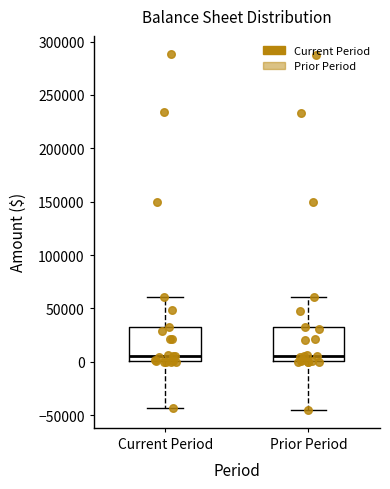

Reading left to right, read every box against the y-axis: the position of its median line, the range the box covers, and the ends of its whiskers. The values are not printed on the chart, so give them approximately, as read against the axis.

Current Period: median 5000, box 0 to 35000, whiskers -45000 to 60000
Prior Period: median 5000, box 0 to 35000, whiskers -45000 to 60000